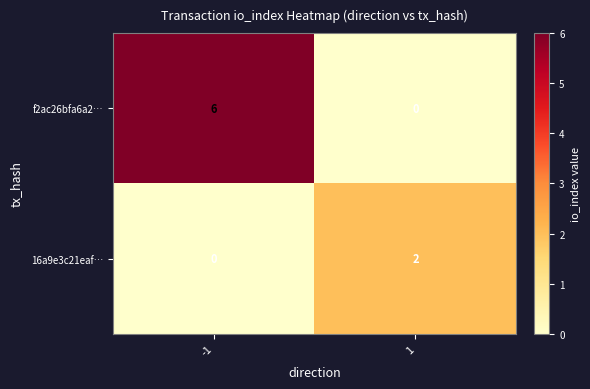

What is the sum of all f2ac26bfa6a2… values?

6